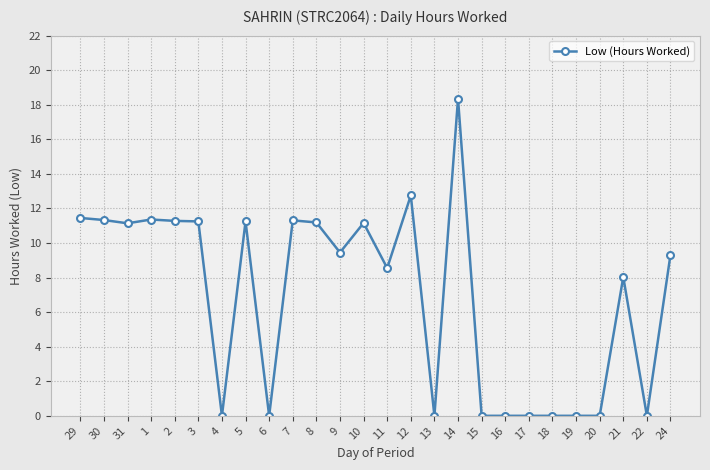

True or false: there are more than 2 points higher than both neighbors.

True